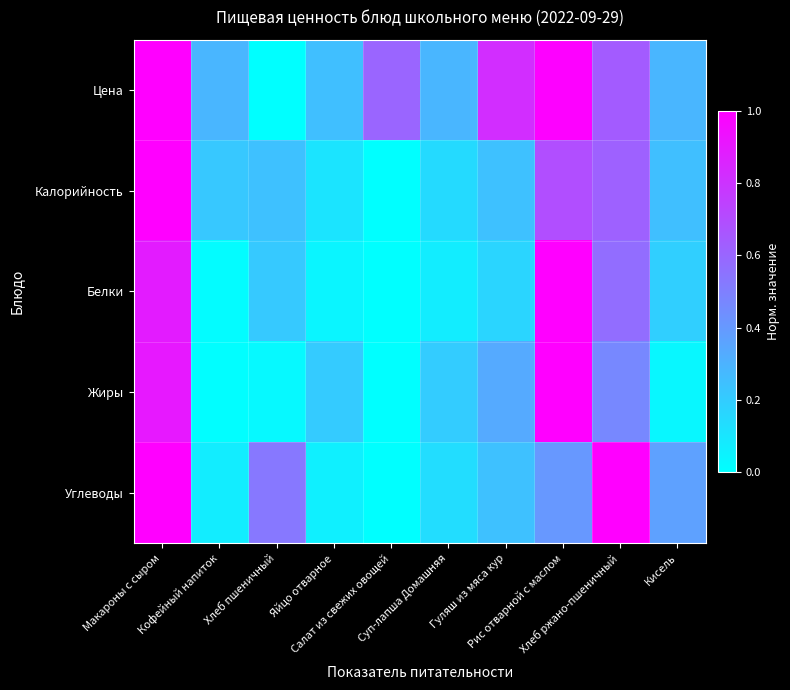

Which series changed the most between Рис отварной с маслом and Кисель?

Жиры